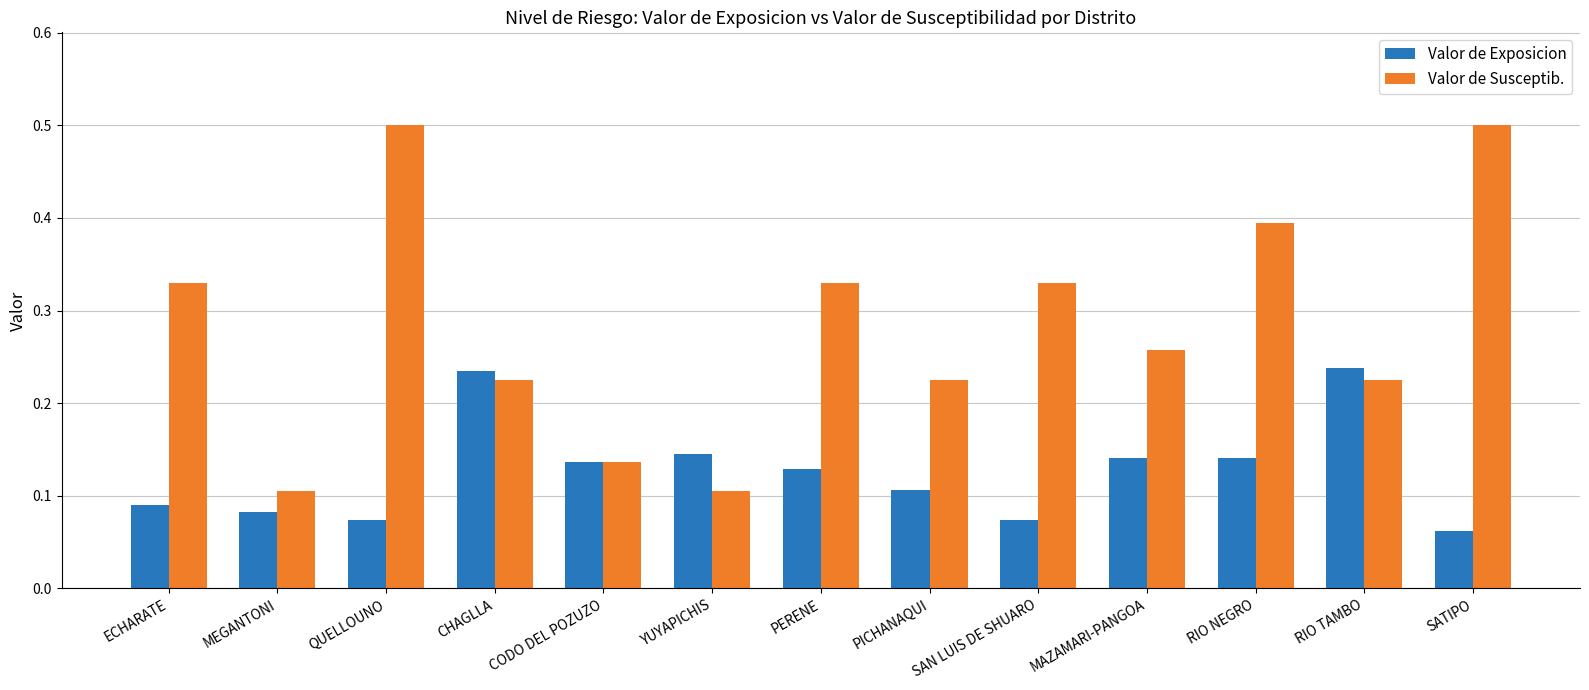

Which series has the widest spread of values?

Valor de Susceptib.